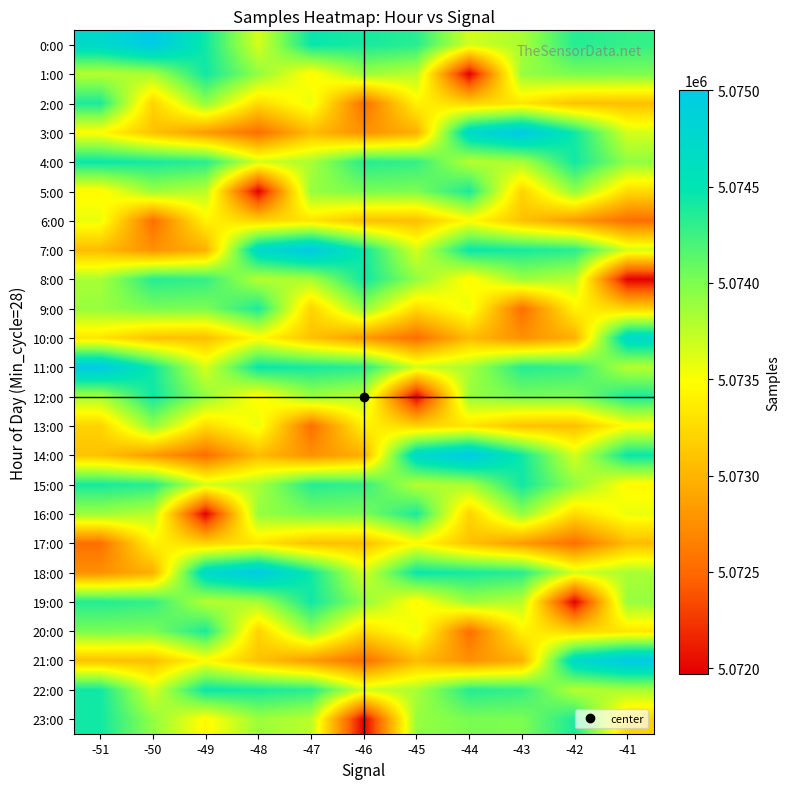

Between -50 and -44, which is larger?

-50